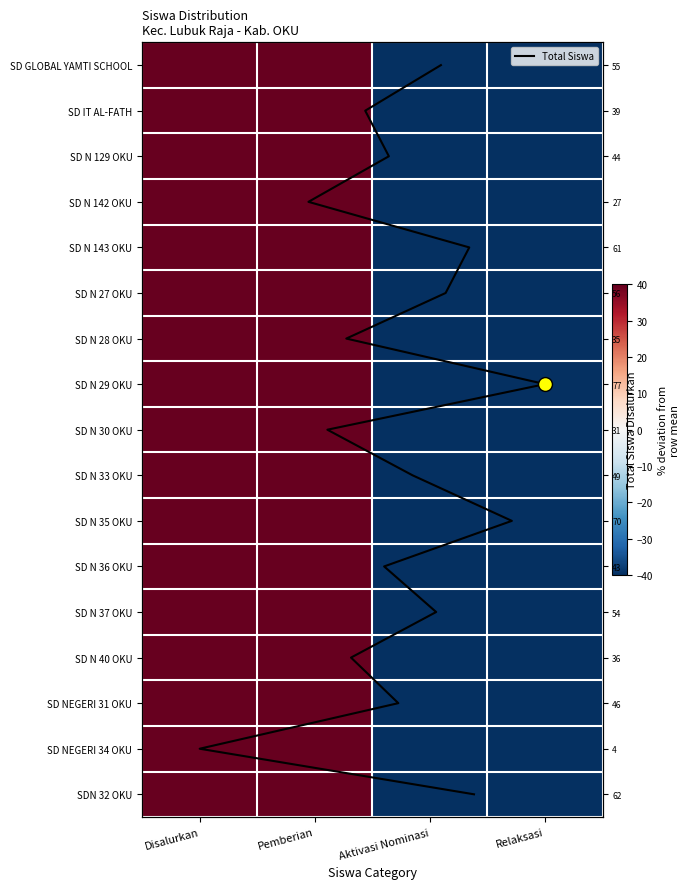

What value does the SD IT AL-FATH series have at Pemberian?

100.0